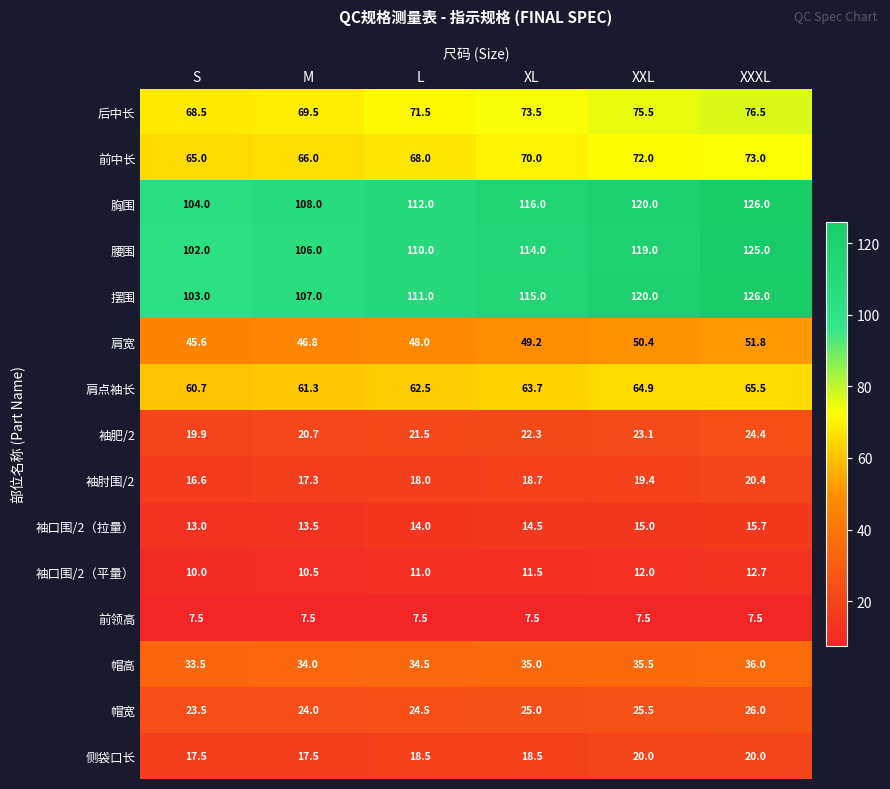

What is the maximum value shown in the chart?

126.0